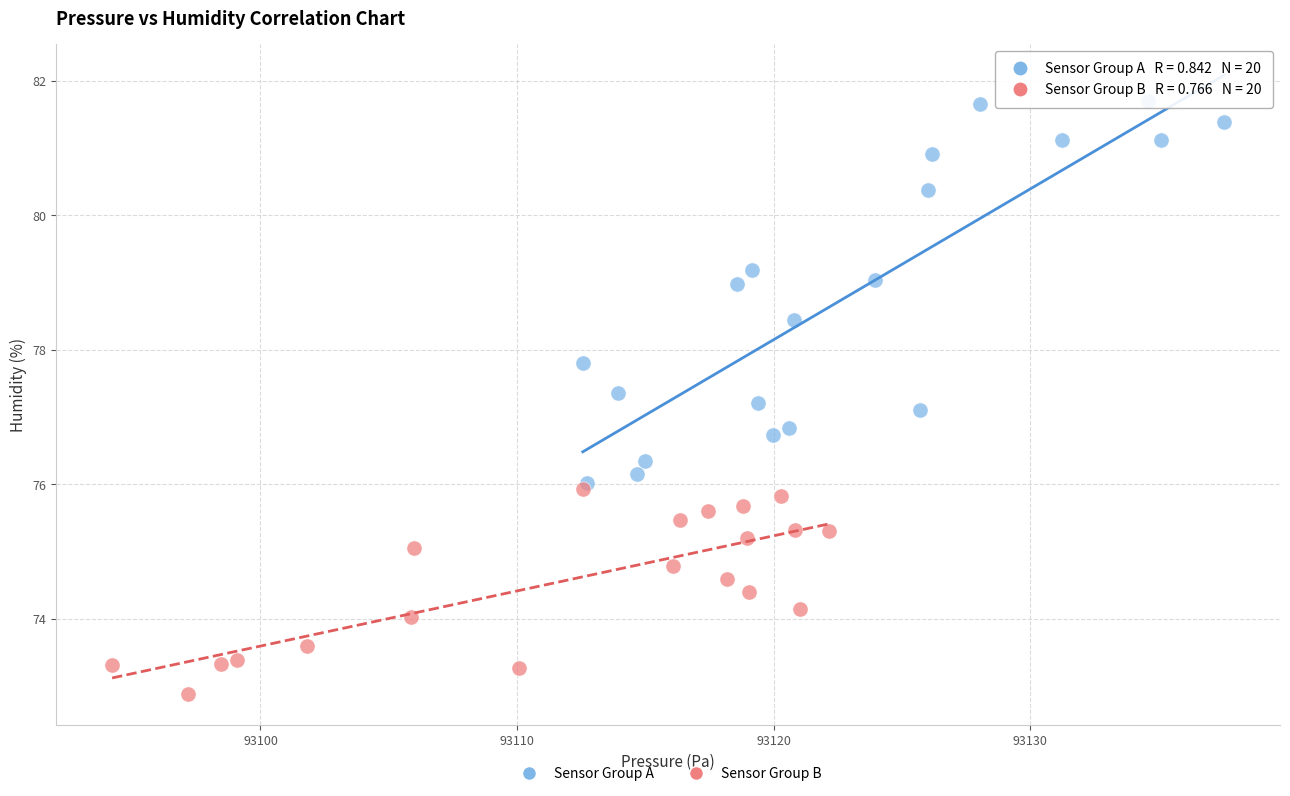

Which series reaches the maximum Y coordinate?

Sensor Group A